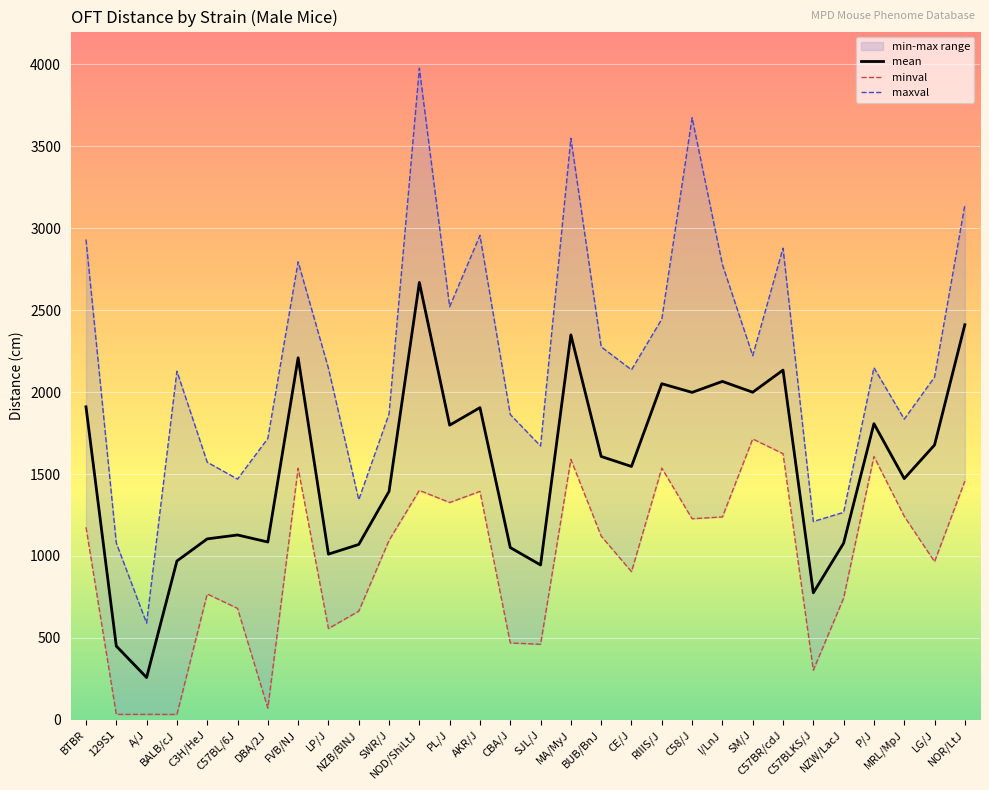

What is the lowest value of the mean series?

258